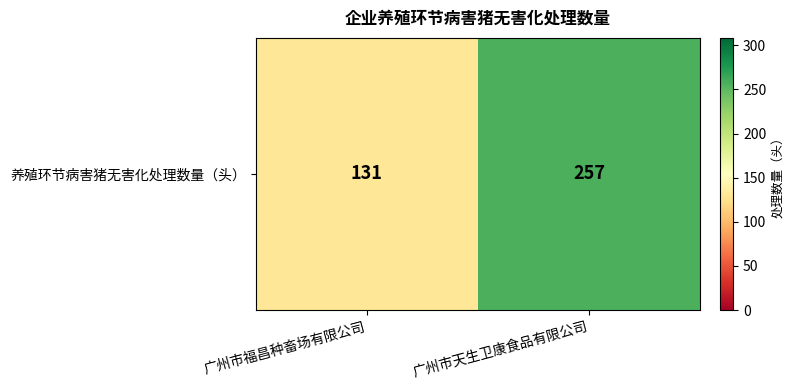

True or false: the data shows 257 at 广州市天生卫康食品有限公司.

True